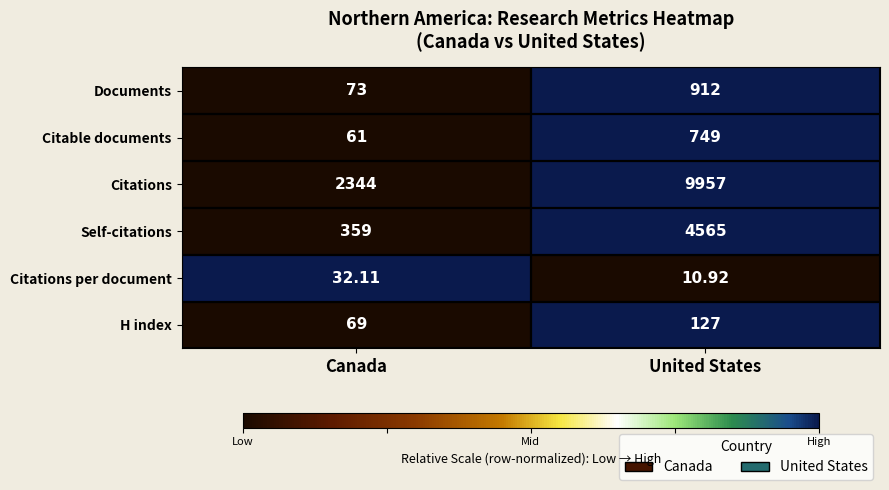

At which label is H index closest to 98?

Canada